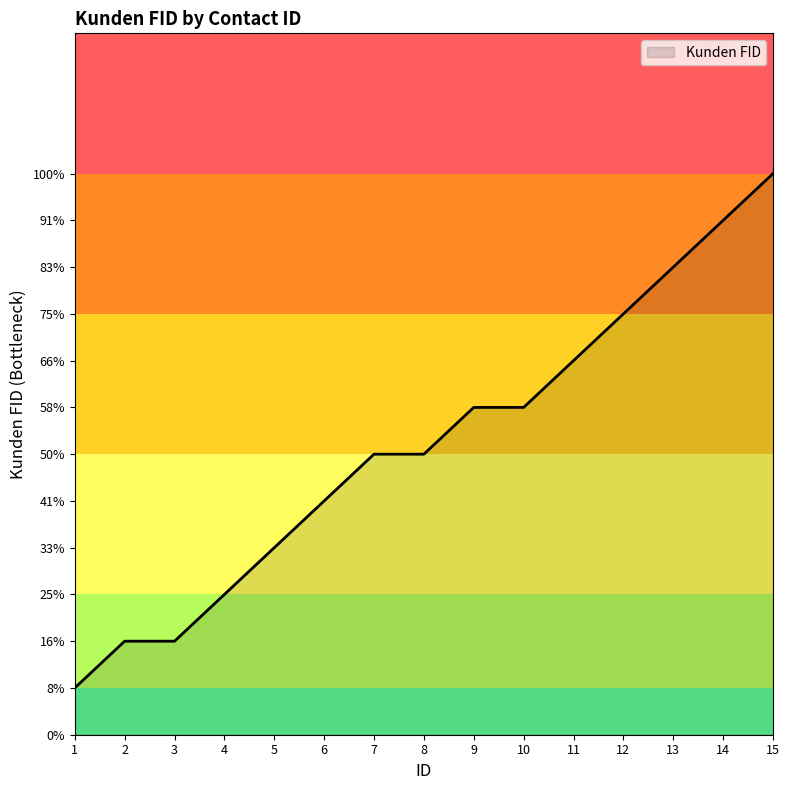

What is the value of the 8th point from the left?

6